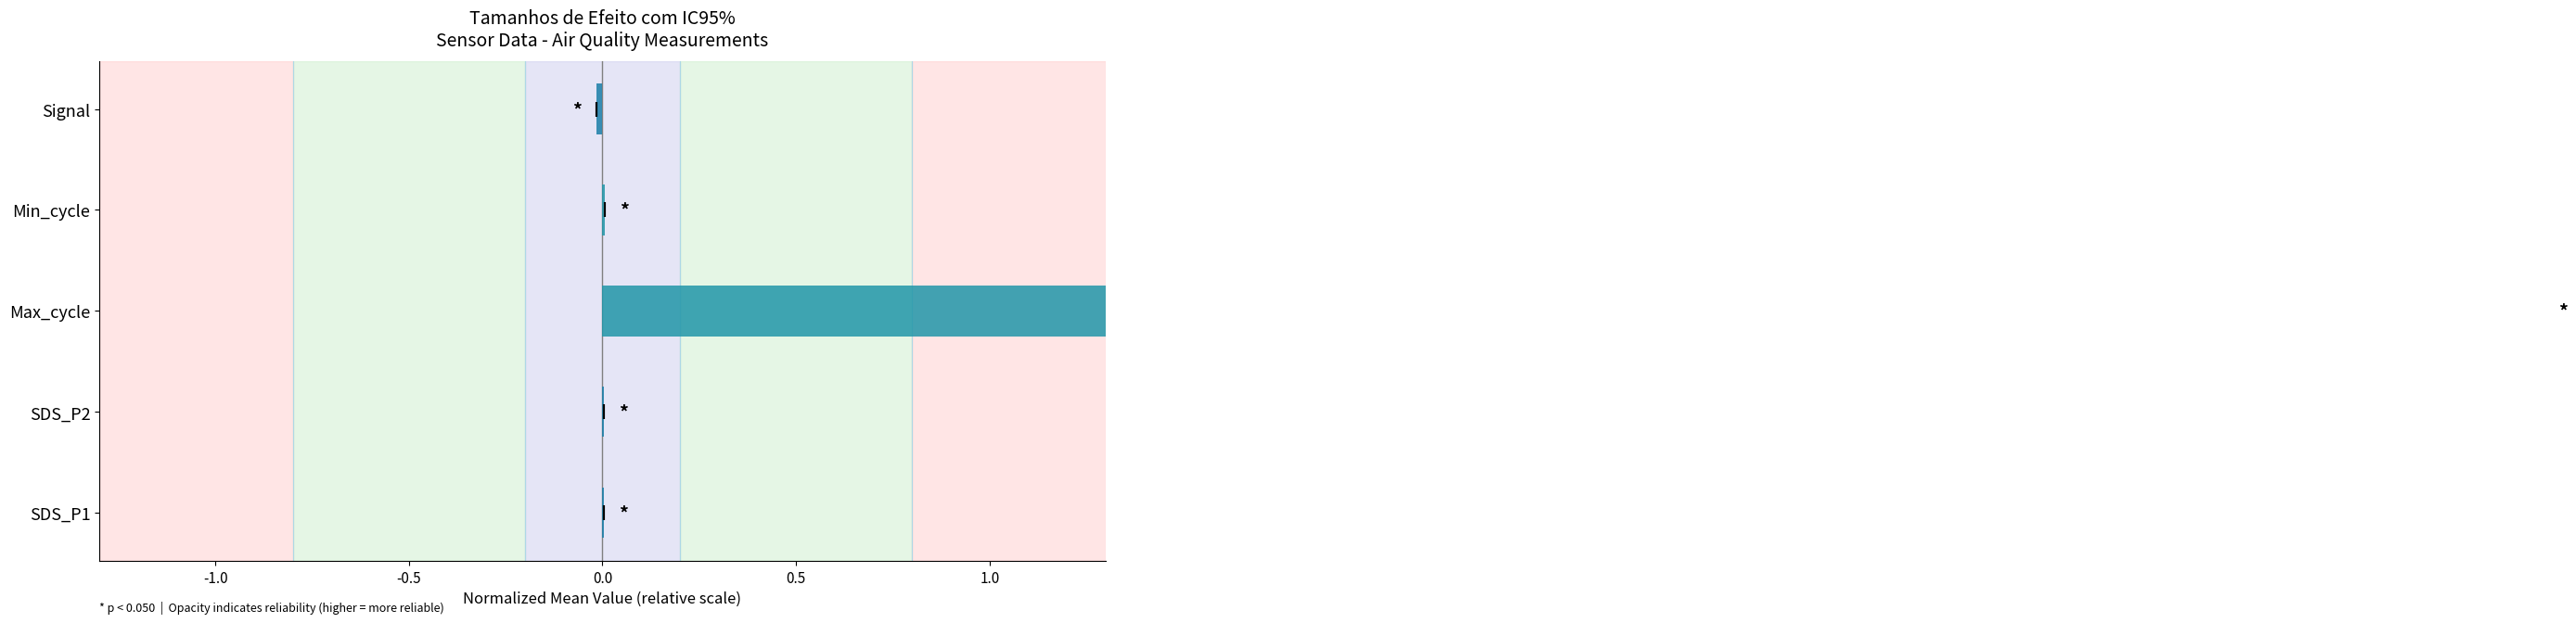

How many bars are there in total?

5